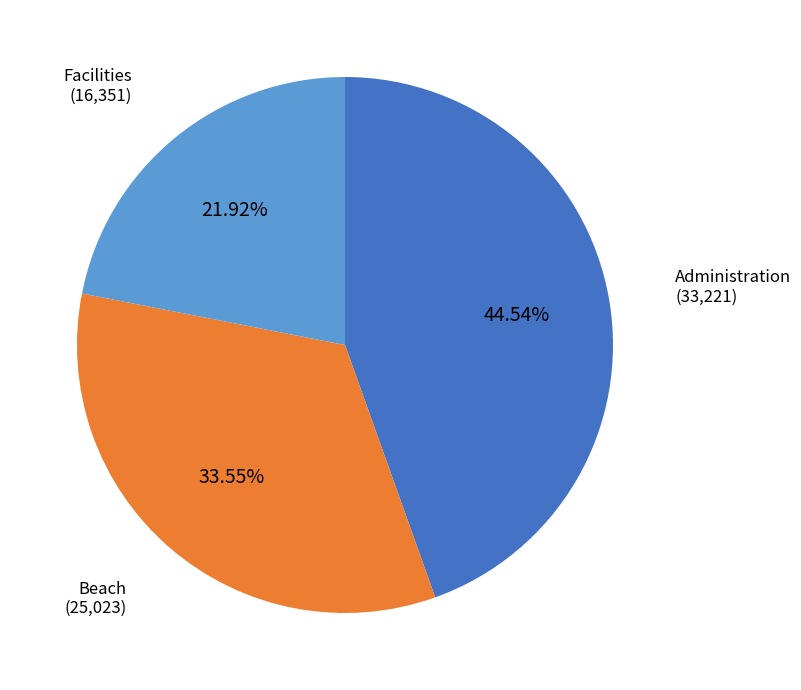

True or false: Facilities accounts for 11% of the total.

False